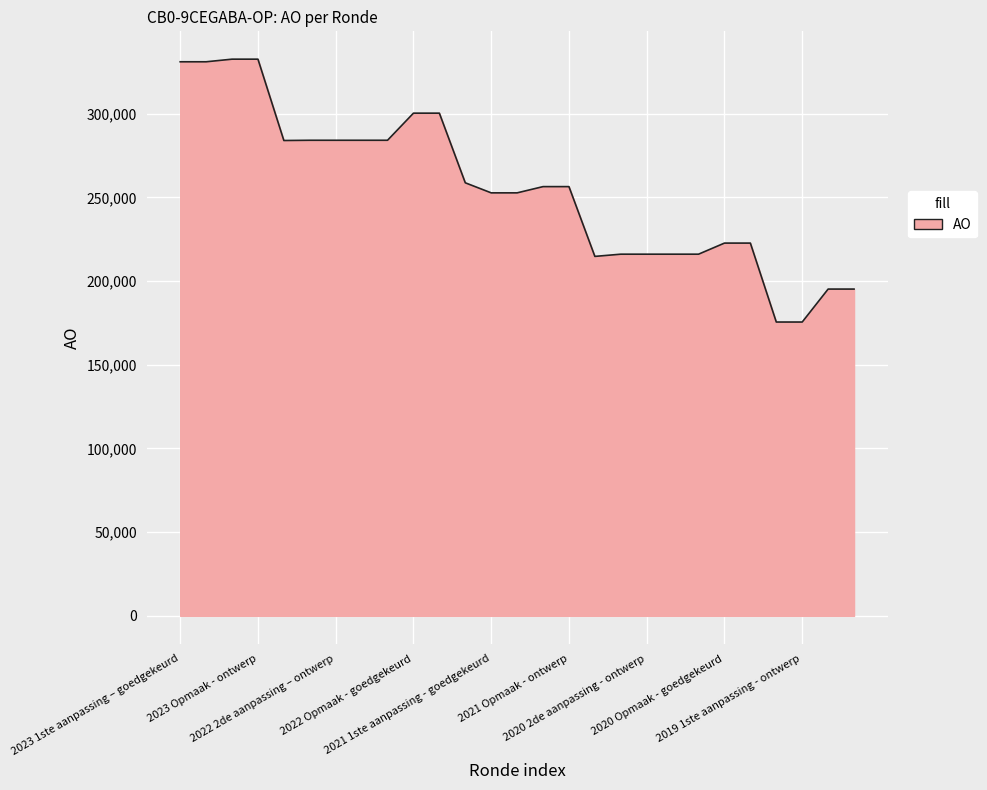

What is the maximum value shown in the chart?

332628